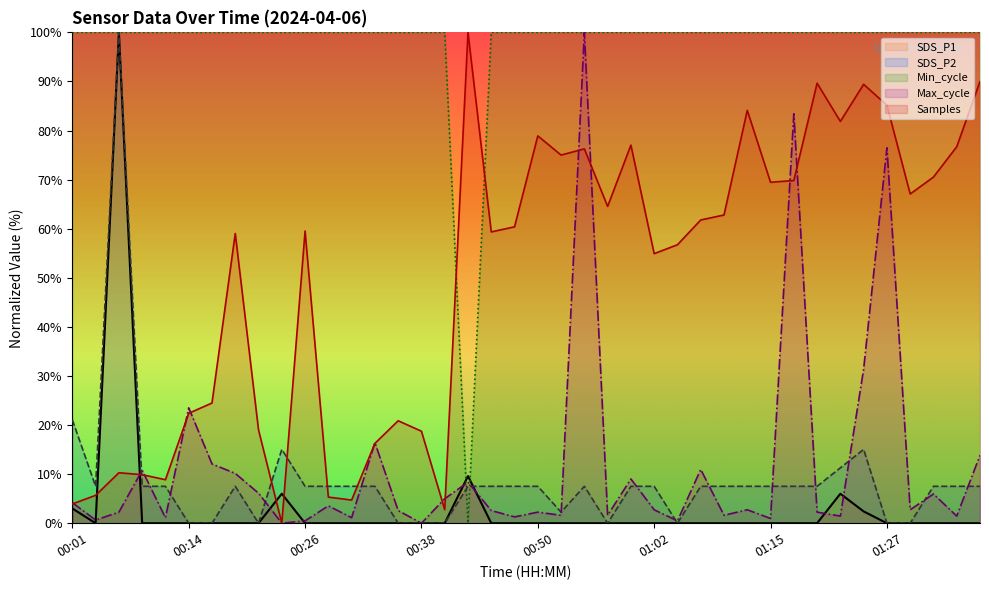

List the labels in order of SDS_P2 value, smallest first.

00:14, 00:16, 00:21, 00:35, 00:38, 00:40, 00:57, 01:05, 01:27, 01:29, 00:53, 00:04, 00:09, 00:11, 00:18, 00:26, 00:28, 00:31, 00:33, 00:43, 00:45, 00:48, 00:50, 00:55, 01:00, 01:02, 01:07, 01:10, 01:12, 01:15, 01:17, 01:19, 01:32, 01:34, 01:36, 01:22, 00:23, 01:24, 00:01, 00:06